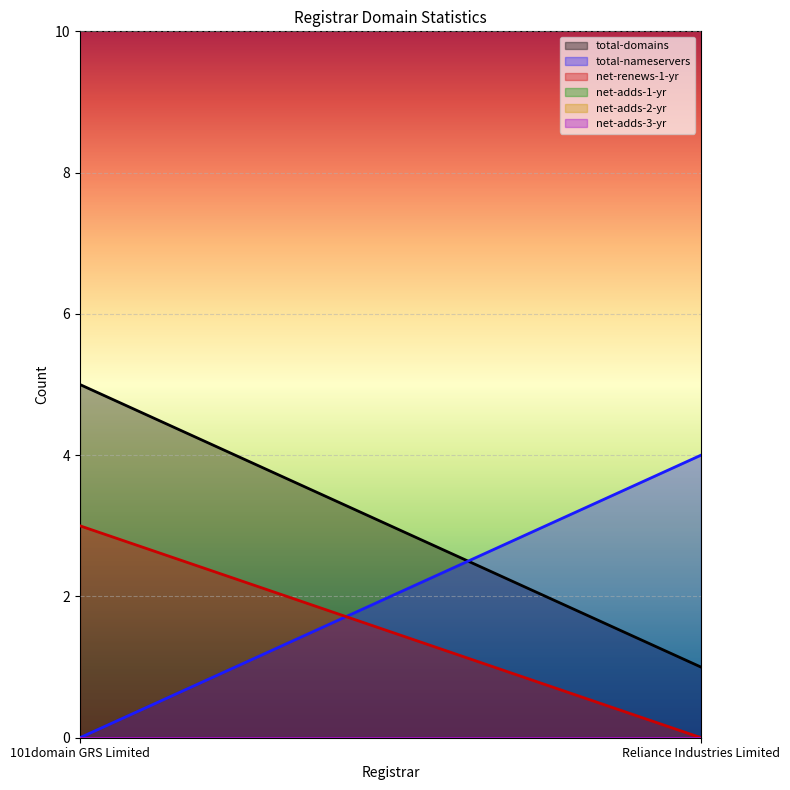

How many total-domains values are between 1 and 5?

2